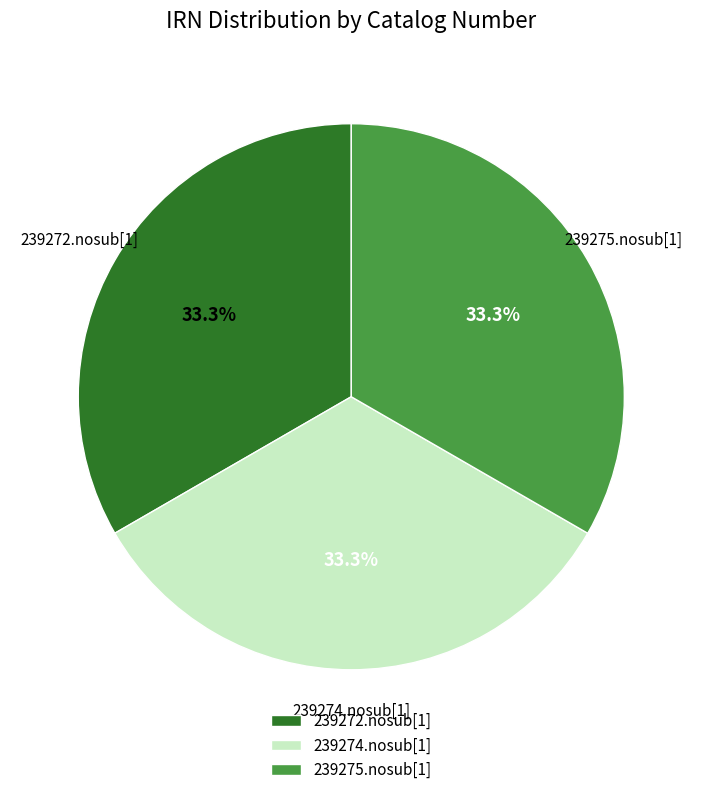

Is it true that 239272.nosub[1] is 26% of the pie?

False